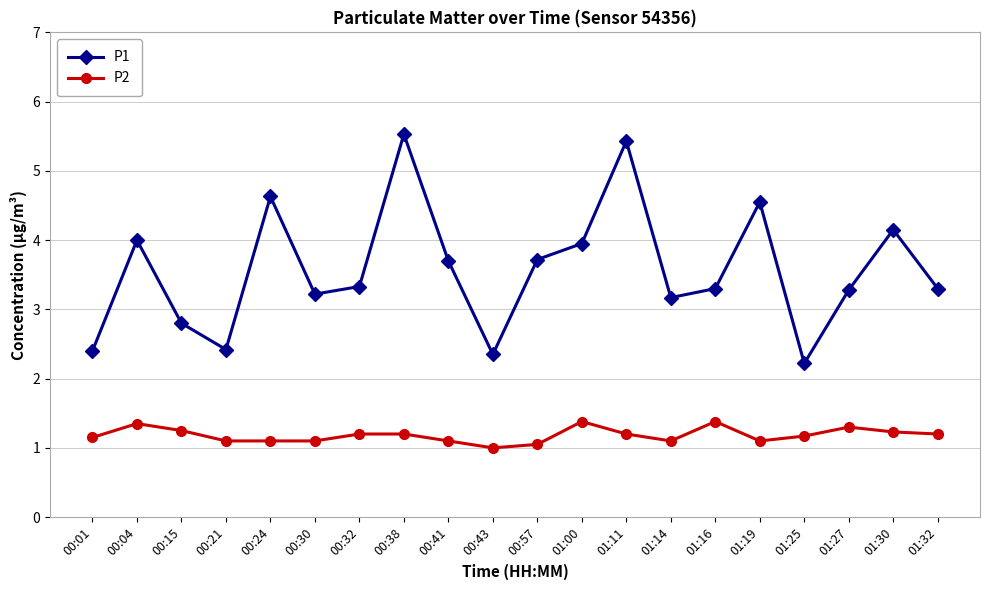

True or false: P2 and P1 cross at least once.

False